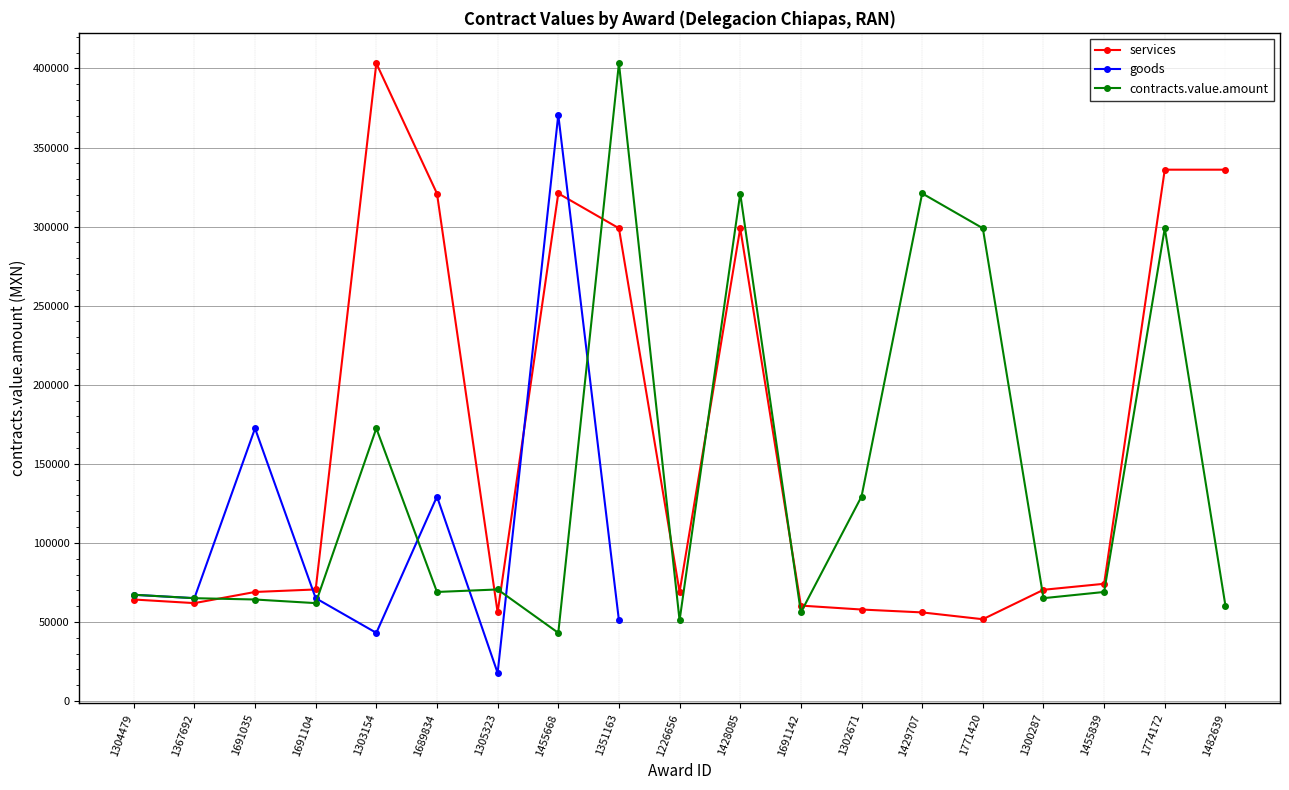

Which series changed the most between 1302671 and 1429707?

contracts.value.amount